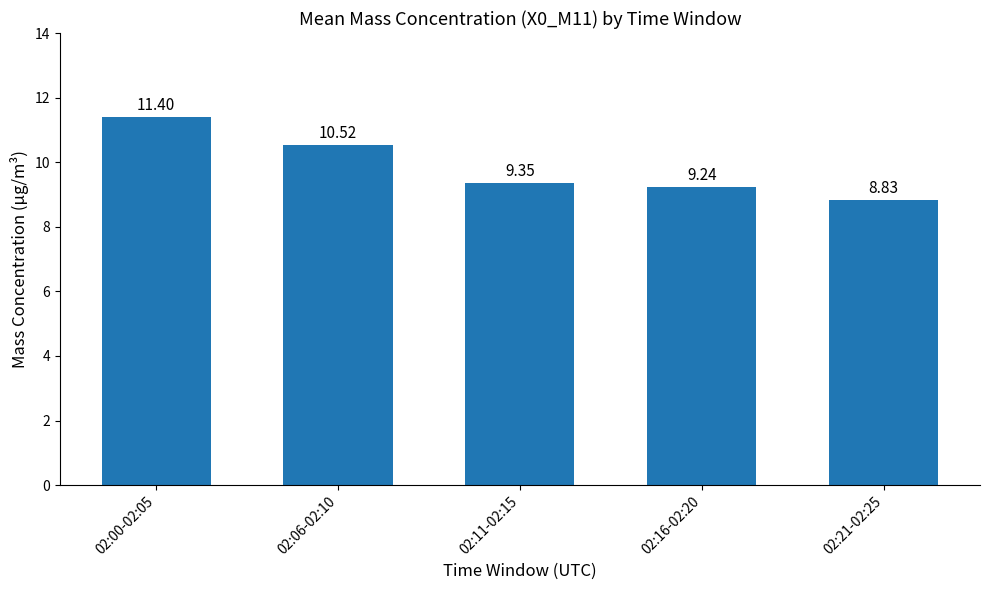

What position from the right is 02:21-02:25?

1